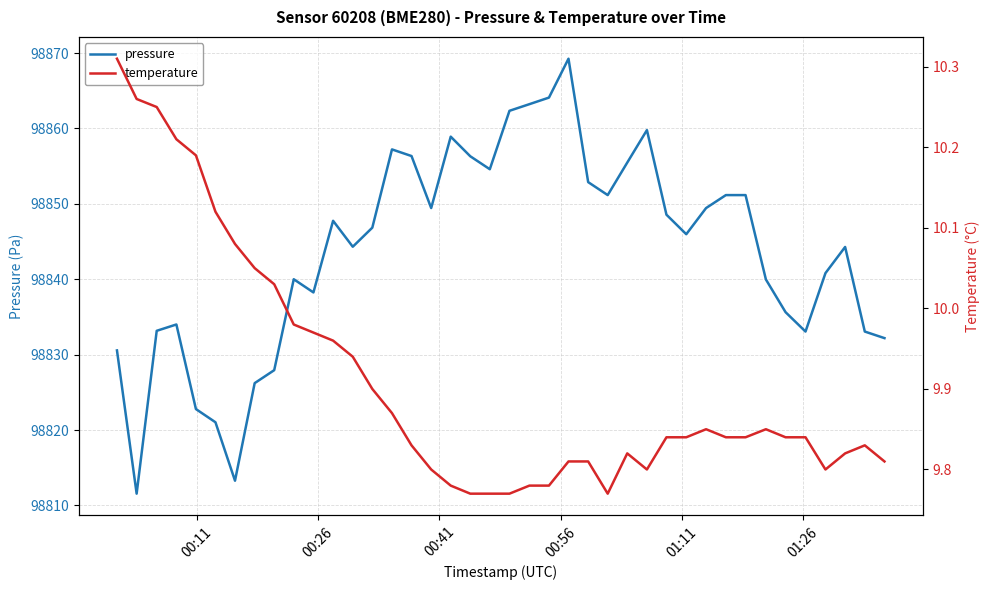

How many distinct data groups are displayed?

2